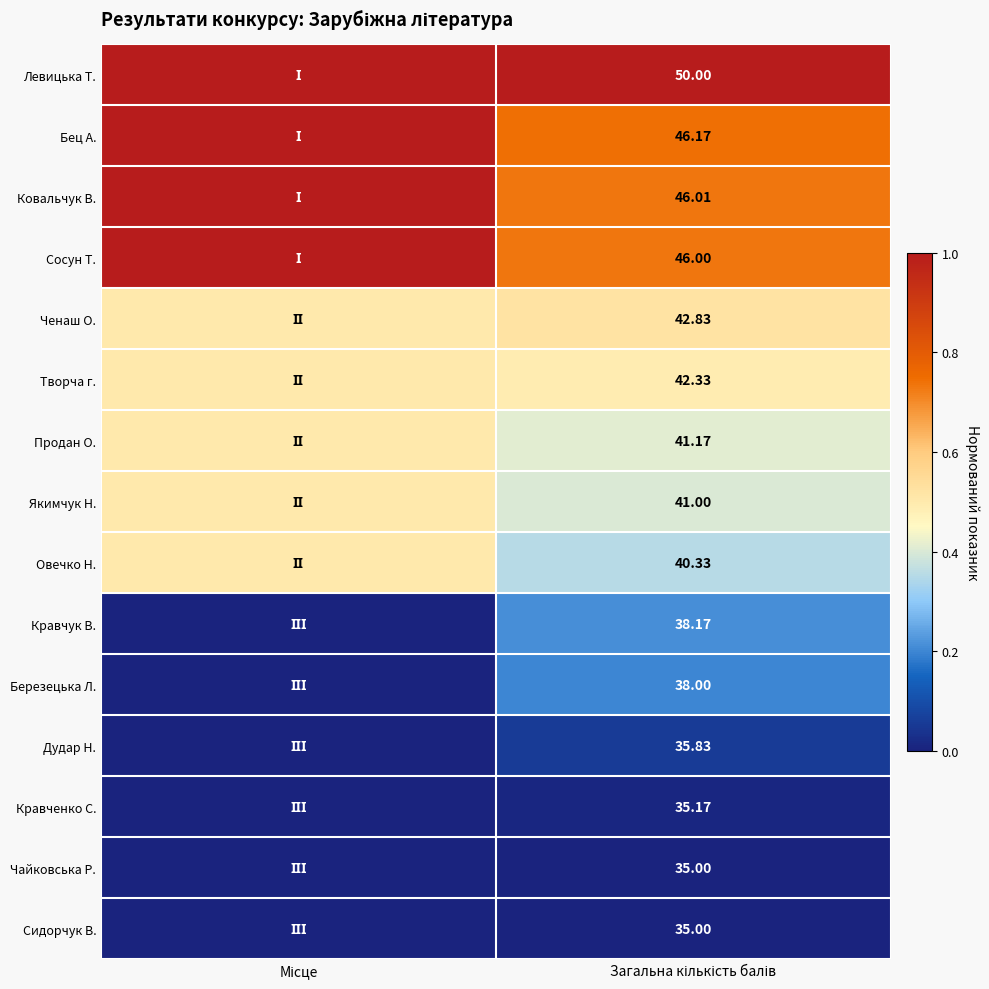

At which category does the chart reach its peak across all series?

Місце